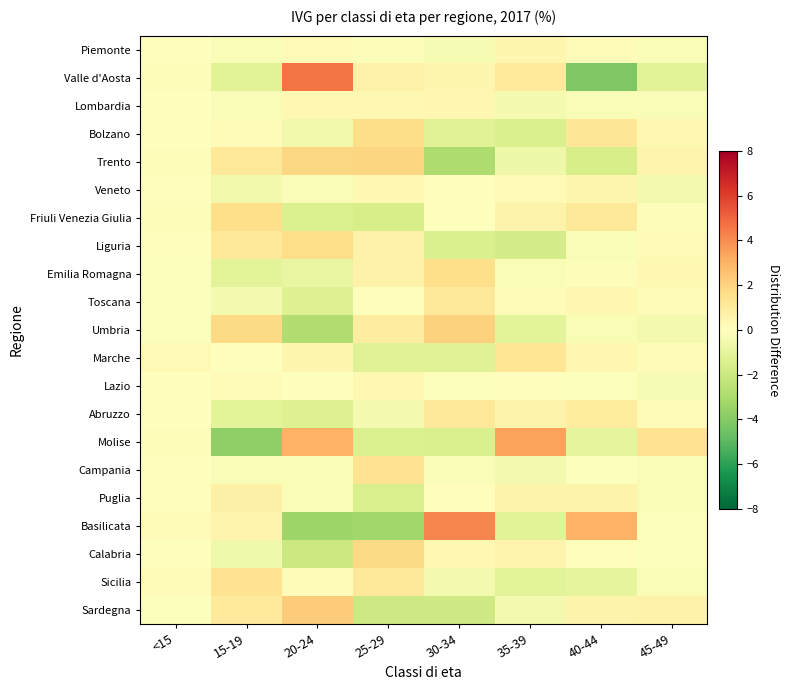

Between 30-34 and 35-39, which series saw the biggest shift?

Basilicata